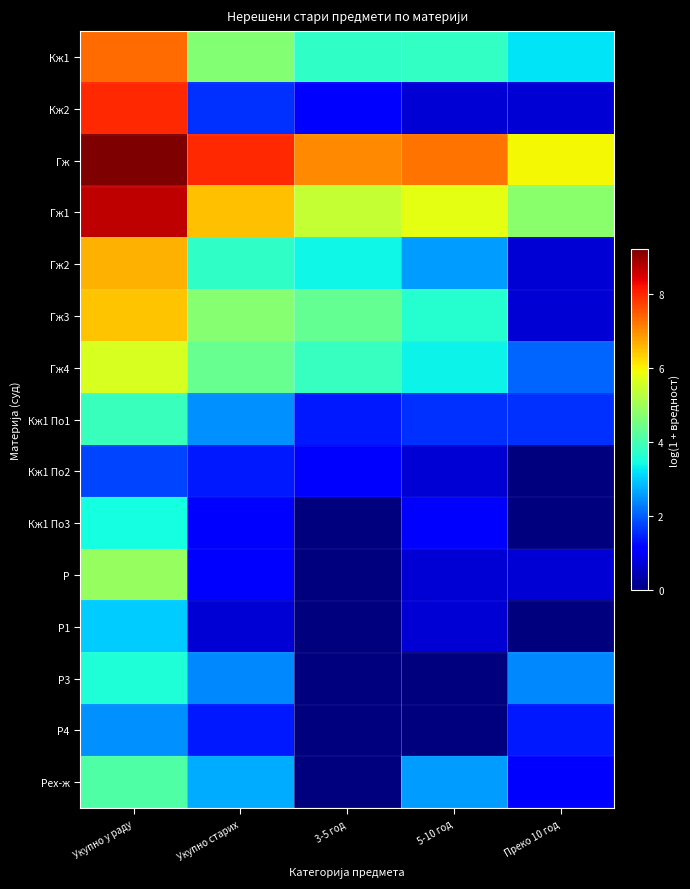

How many categories are shown in the chart?

5